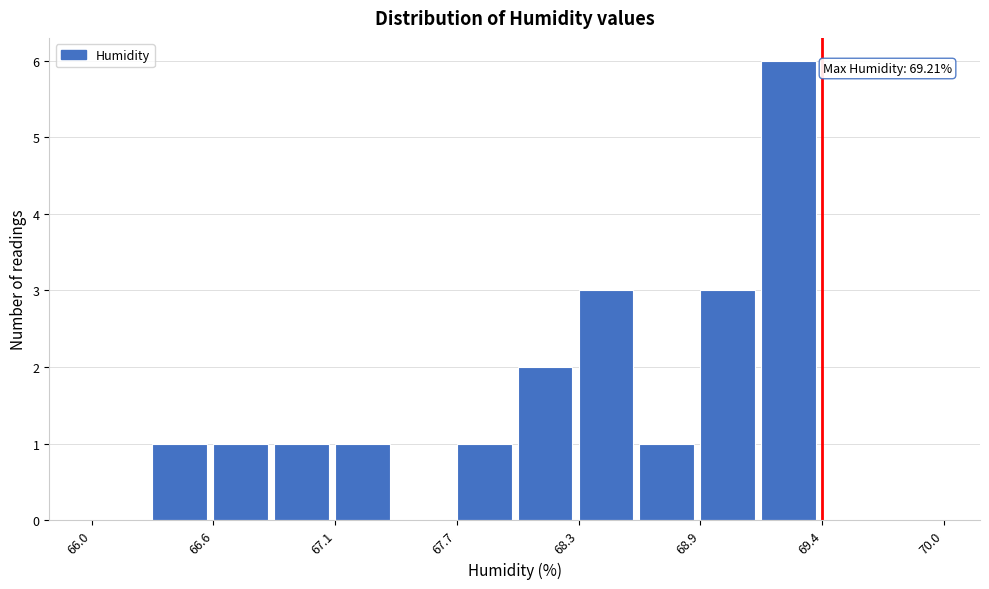

Around what value on the x-axis is the tallest bar? Give the approximate position of its centre, as read against the axis.

69.3